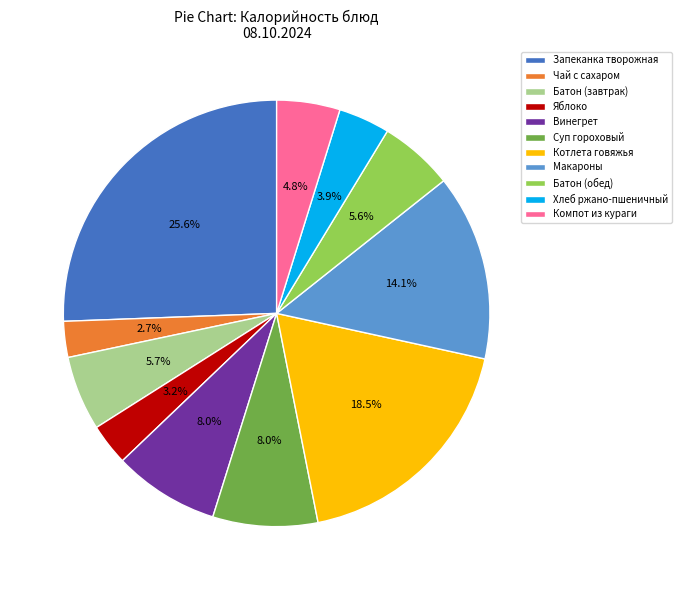

Which slice is the largest?

Запеканка творожная